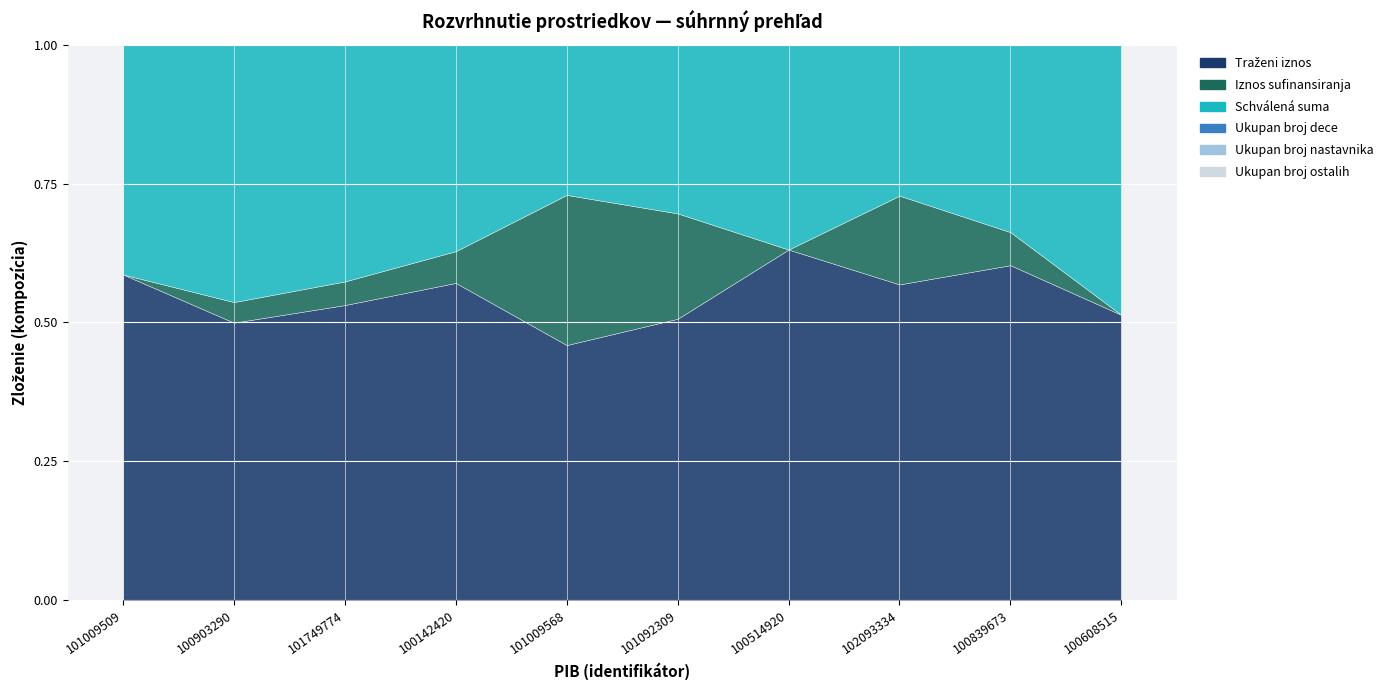

What is the approximate value of Ukupan broj ostalih at 100839673, to the nearest 10?

10